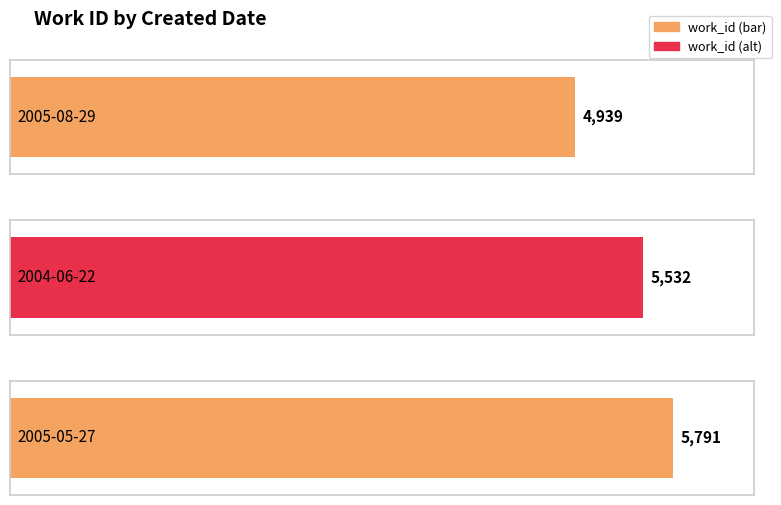

Reading left to right, extract all data points from this chart.

2005-08-29=4939	2004-06-22=5532	2005-05-27=5791